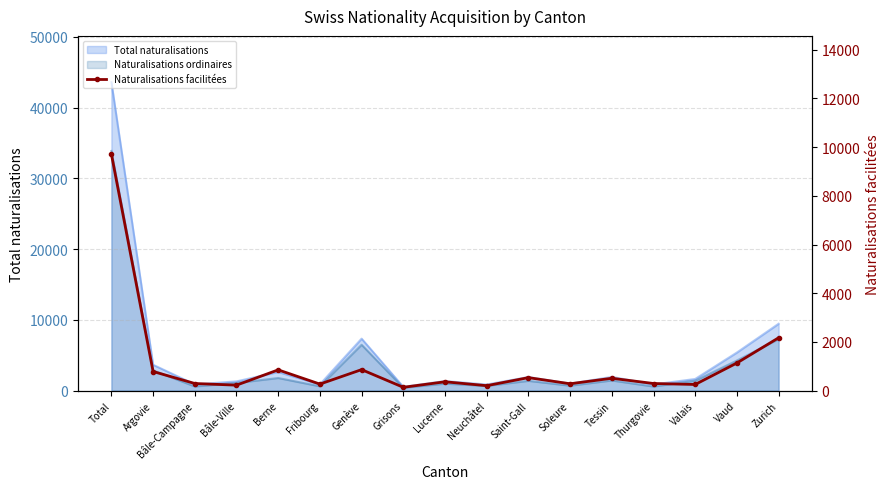

The value at Argovie is 784. True or false?

True